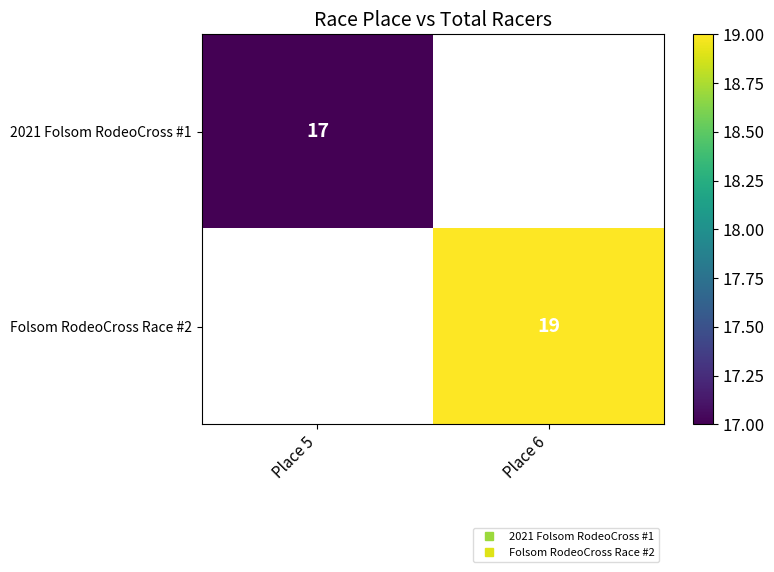

At how many categories does at least one series exceed 17?

1